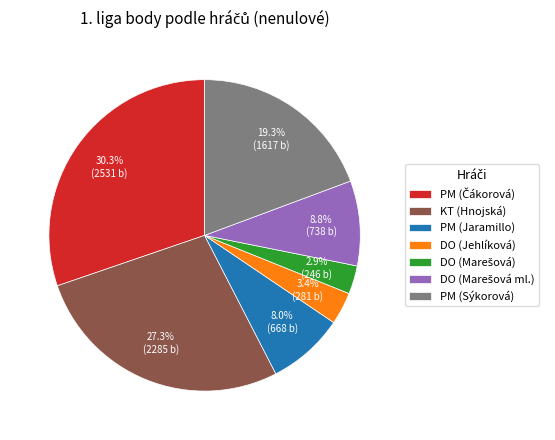

What percentage is NOT represented by KT (Hnojská)?

72.7%